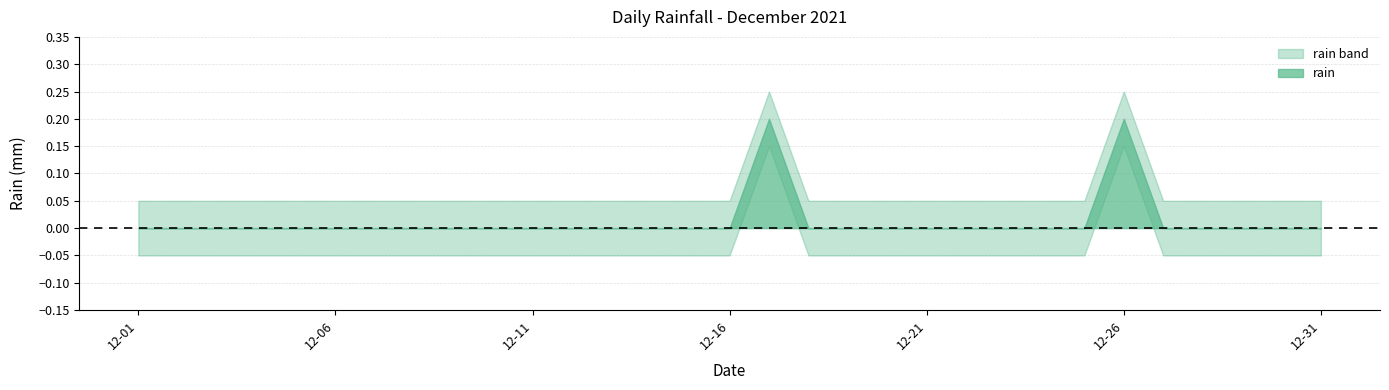

Rank the categories by value from lowest to highest.

2021-12-01, 2021-12-02, 2021-12-03, 2021-12-04, 2021-12-05, 2021-12-06, 2021-12-07, 2021-12-08, 2021-12-09, 2021-12-10, 2021-12-11, 2021-12-12, 2021-12-13, 2021-12-14, 2021-12-15, 2021-12-16, 2021-12-18, 2021-12-19, 2021-12-20, 2021-12-21, 2021-12-22, 2021-12-23, 2021-12-24, 2021-12-25, 2021-12-27, 2021-12-28, 2021-12-29, 2021-12-30, 2021-12-31, 2021-12-17, 2021-12-26